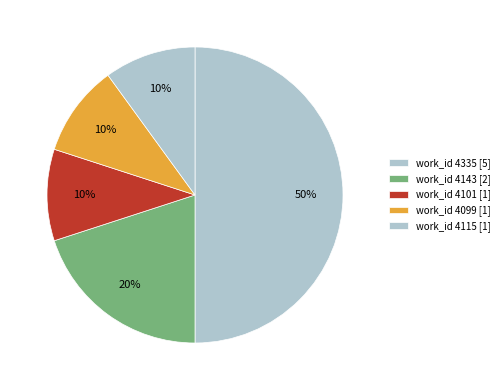

How many slices are in this pie chart?

5